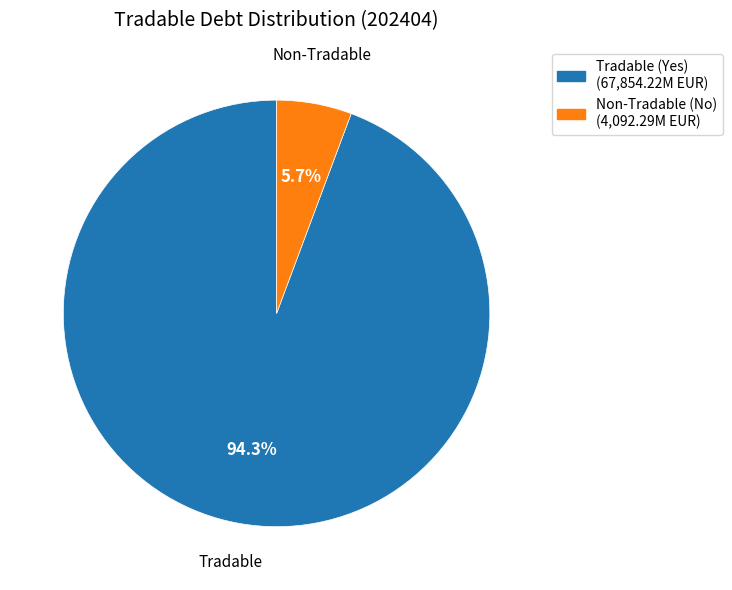

Which category has the biggest portion of the pie?

Tradable (Yes) (67,854.22M EUR)